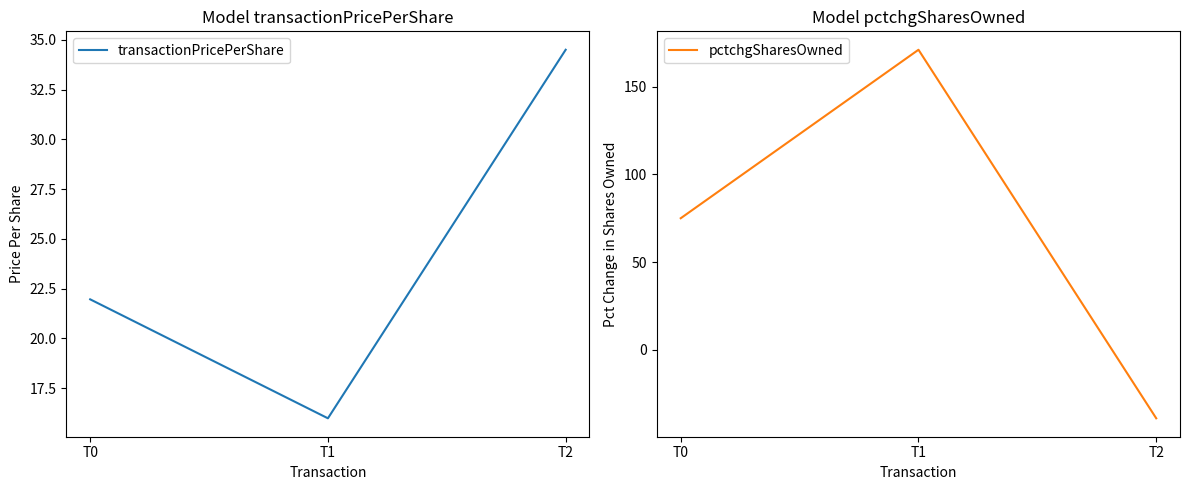

What is the minimum value shown in the chart?

-39.0